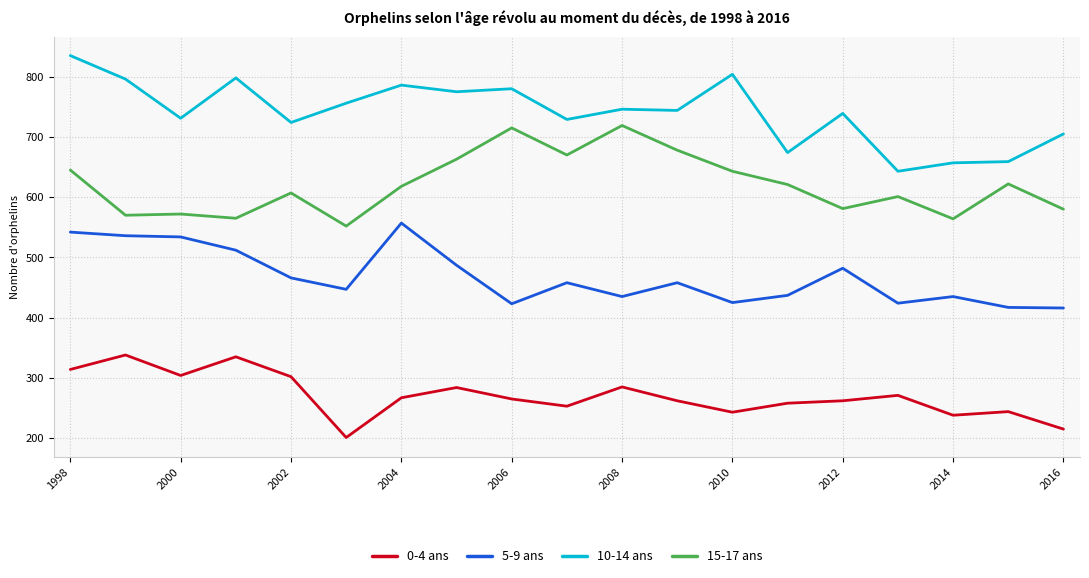

List the series in order of their peak value, highest first.

10-14 ans, 15-17 ans, 5-9 ans, 0-4 ans